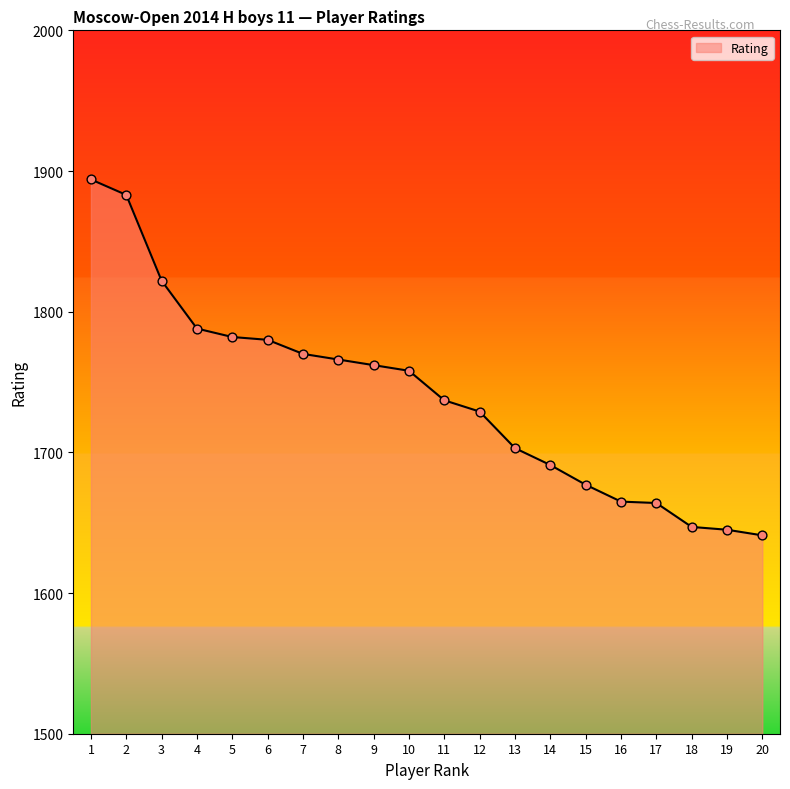

Between 5 and 15, which is larger?

5